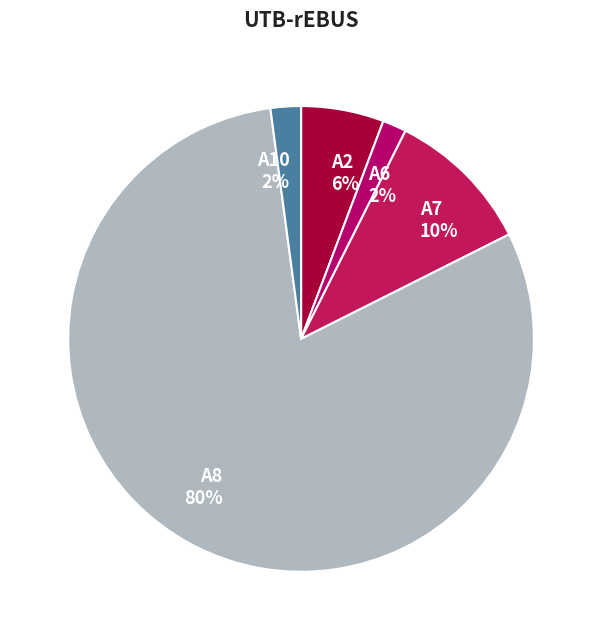

To the nearest percent, what is the difference between the A6 and A2 slice percentages?

4%